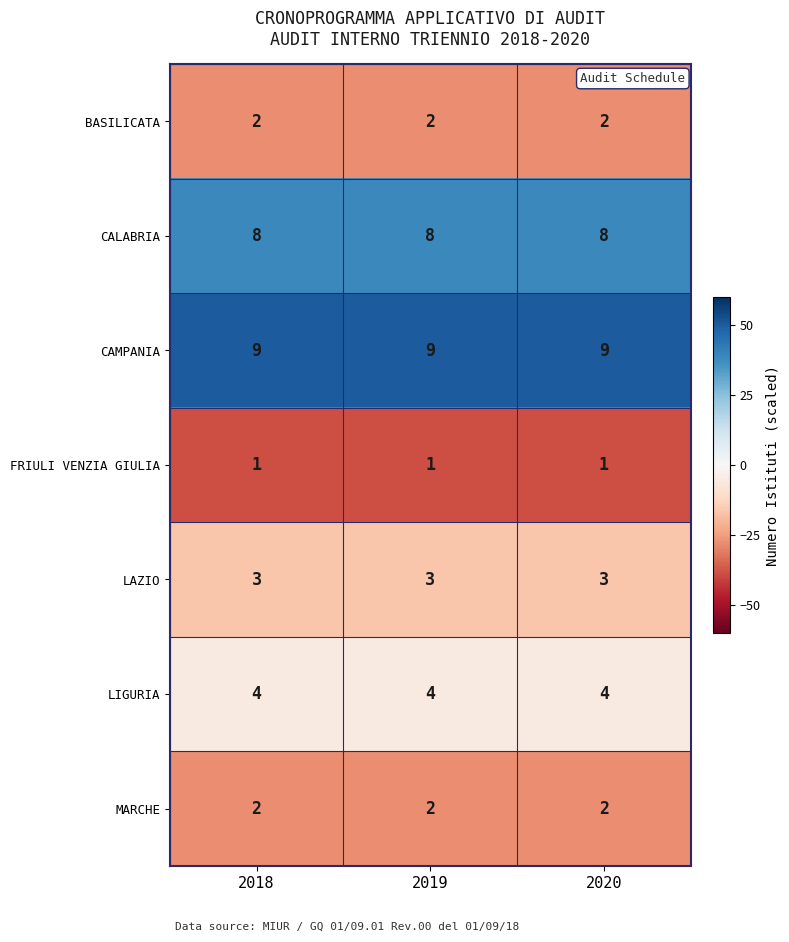

What is the lowest value of the LIGURIA series?

4